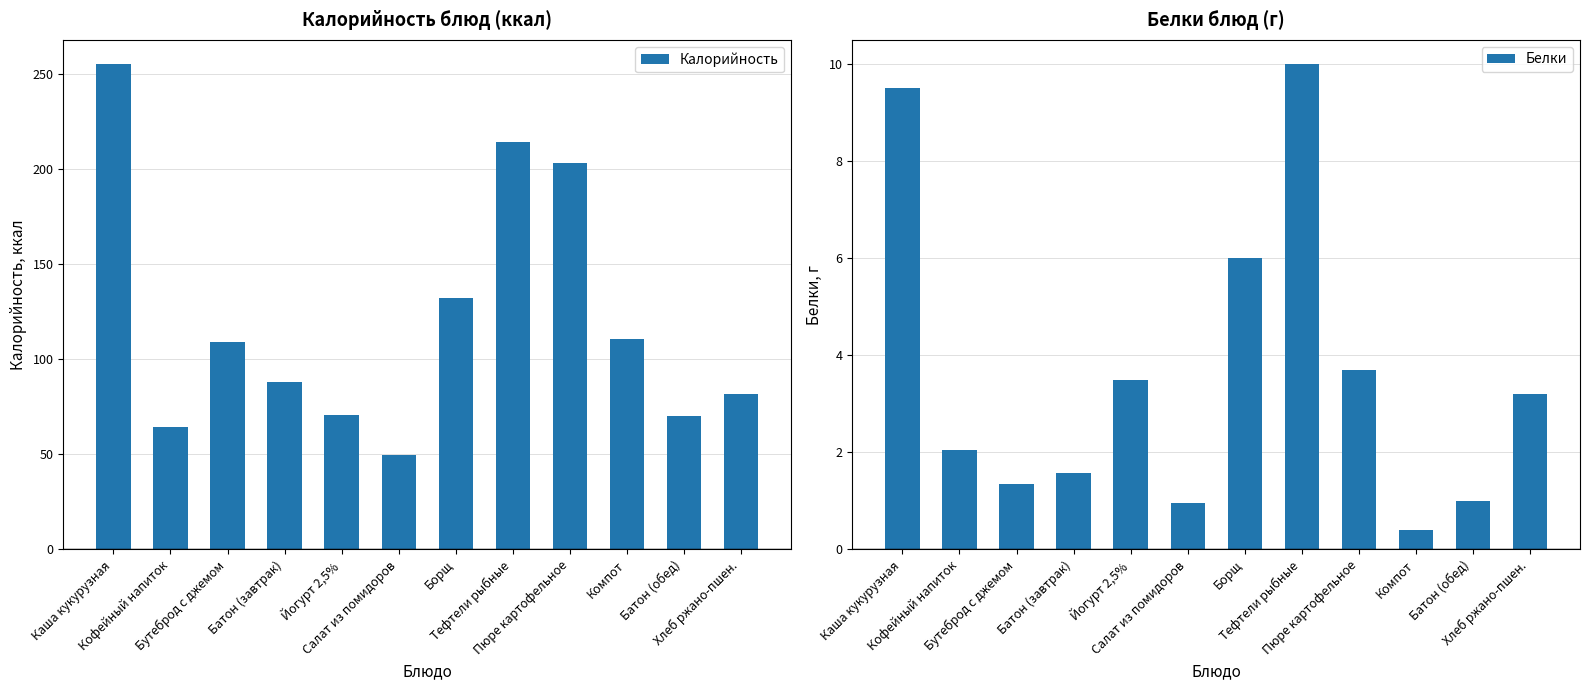

Which has a higher value, Батон (завтрак) or Бутеброд с джемом?

Бутеброд с джемом